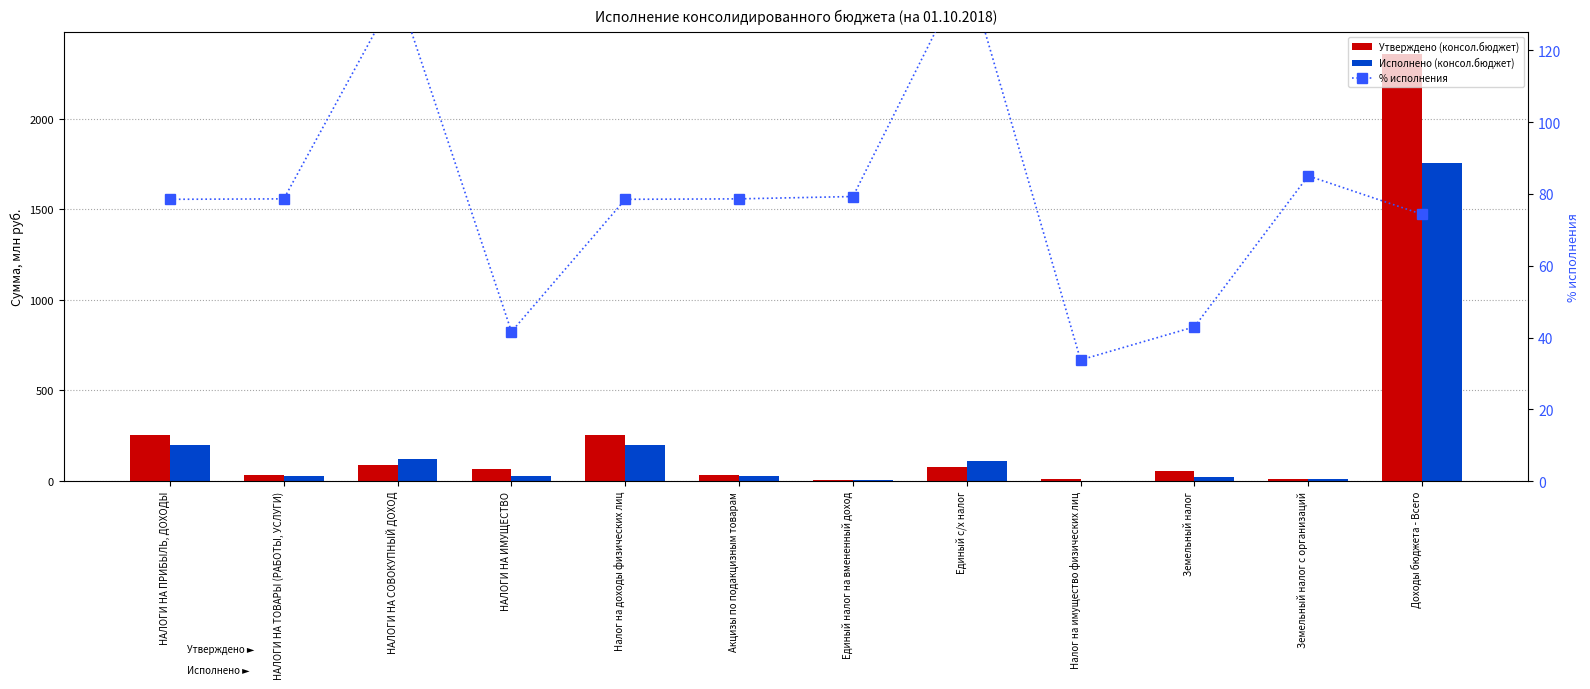

Count the number of data series in this chart.

3